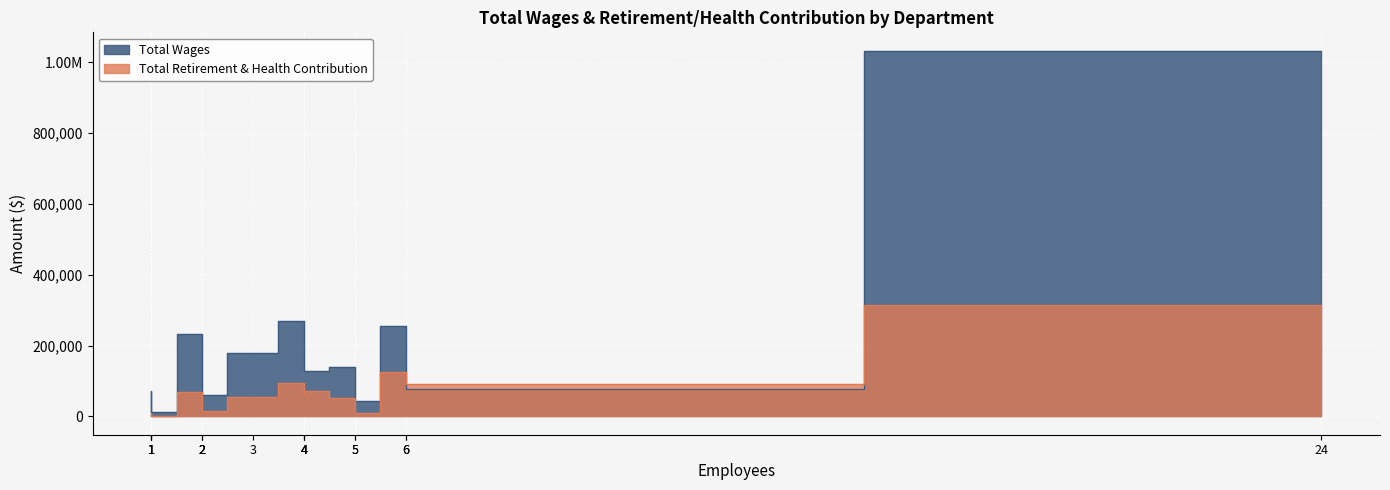

What is the spread (max minus min) of values at Police Department?

719796